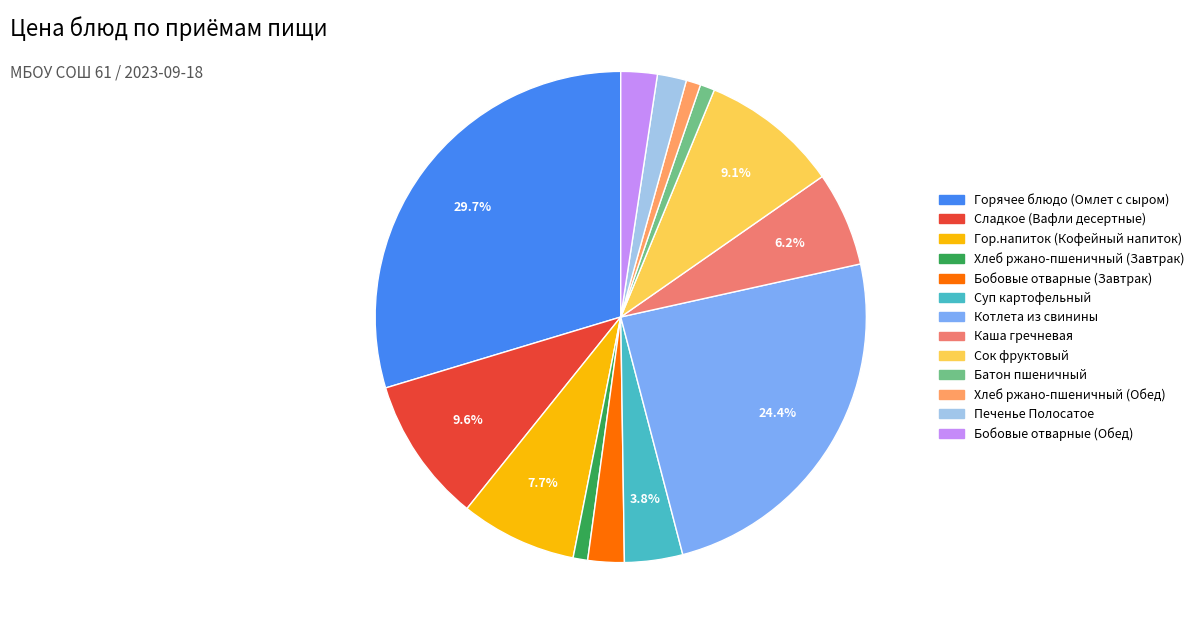

How much of the chart is everything except Суп картофельный?

96.2%